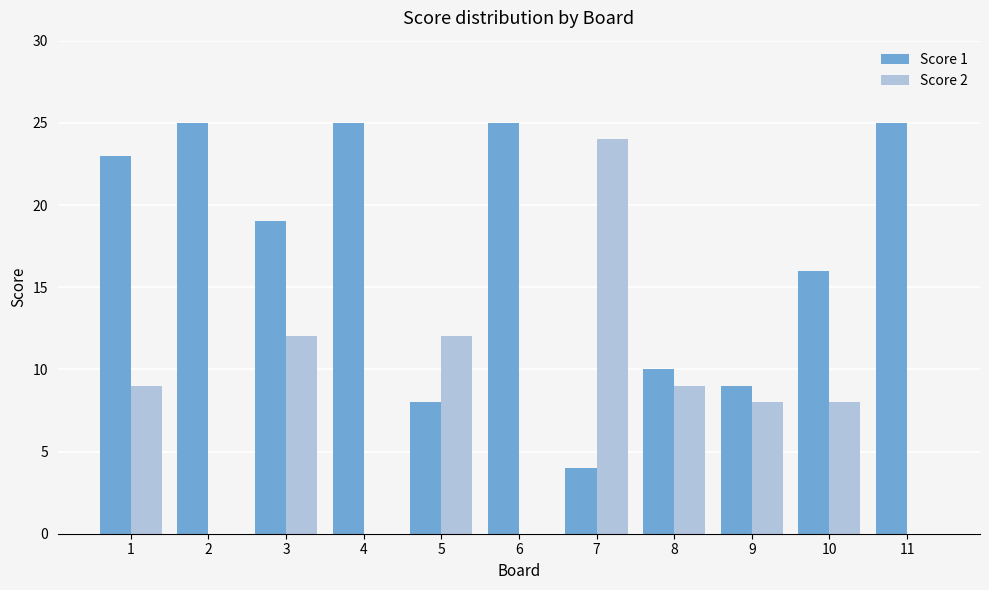

Between 3 and 9, which series saw the biggest shift?

Score 1